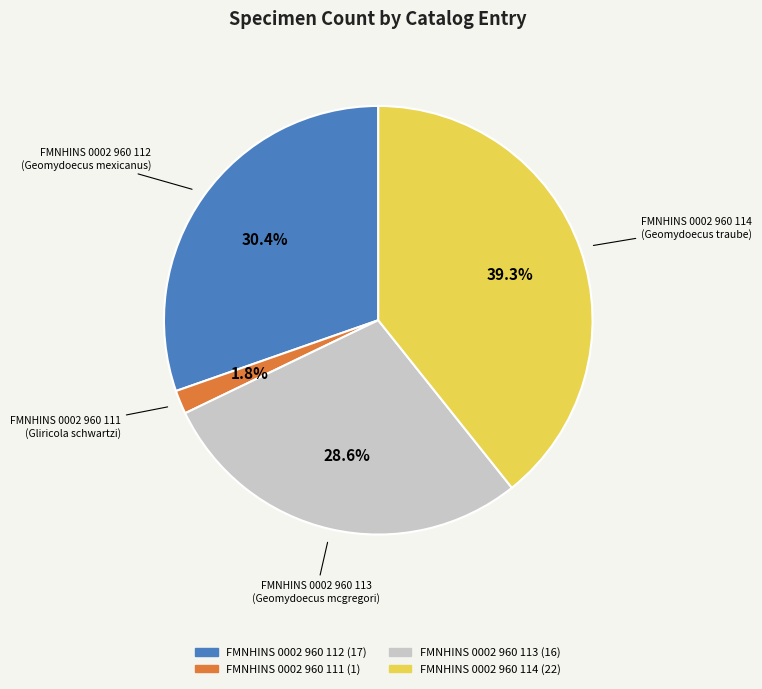

Is there any slice that represents more than half of the pie?

No